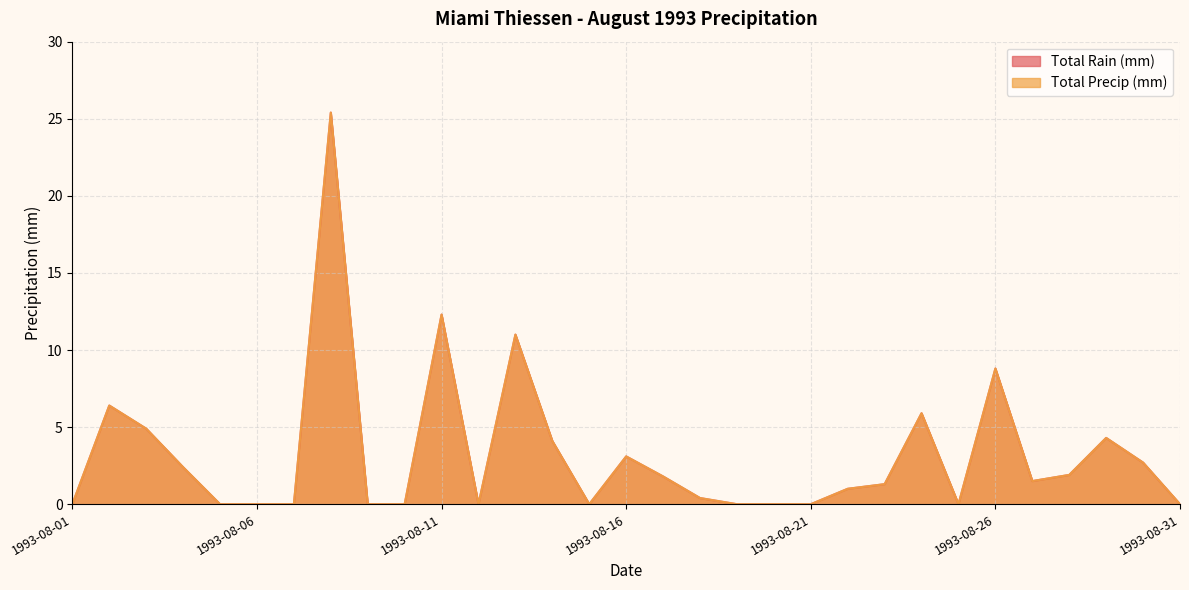

Is it true that Total Rain (mm) equals 3.8 at 1993-08-30?

False